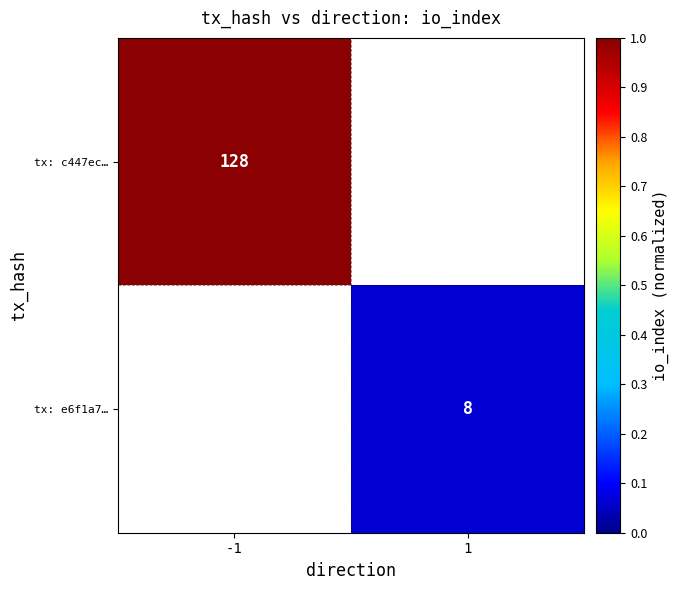

True or false: tx: c447ec… has a value of 1.8 at -1.

False